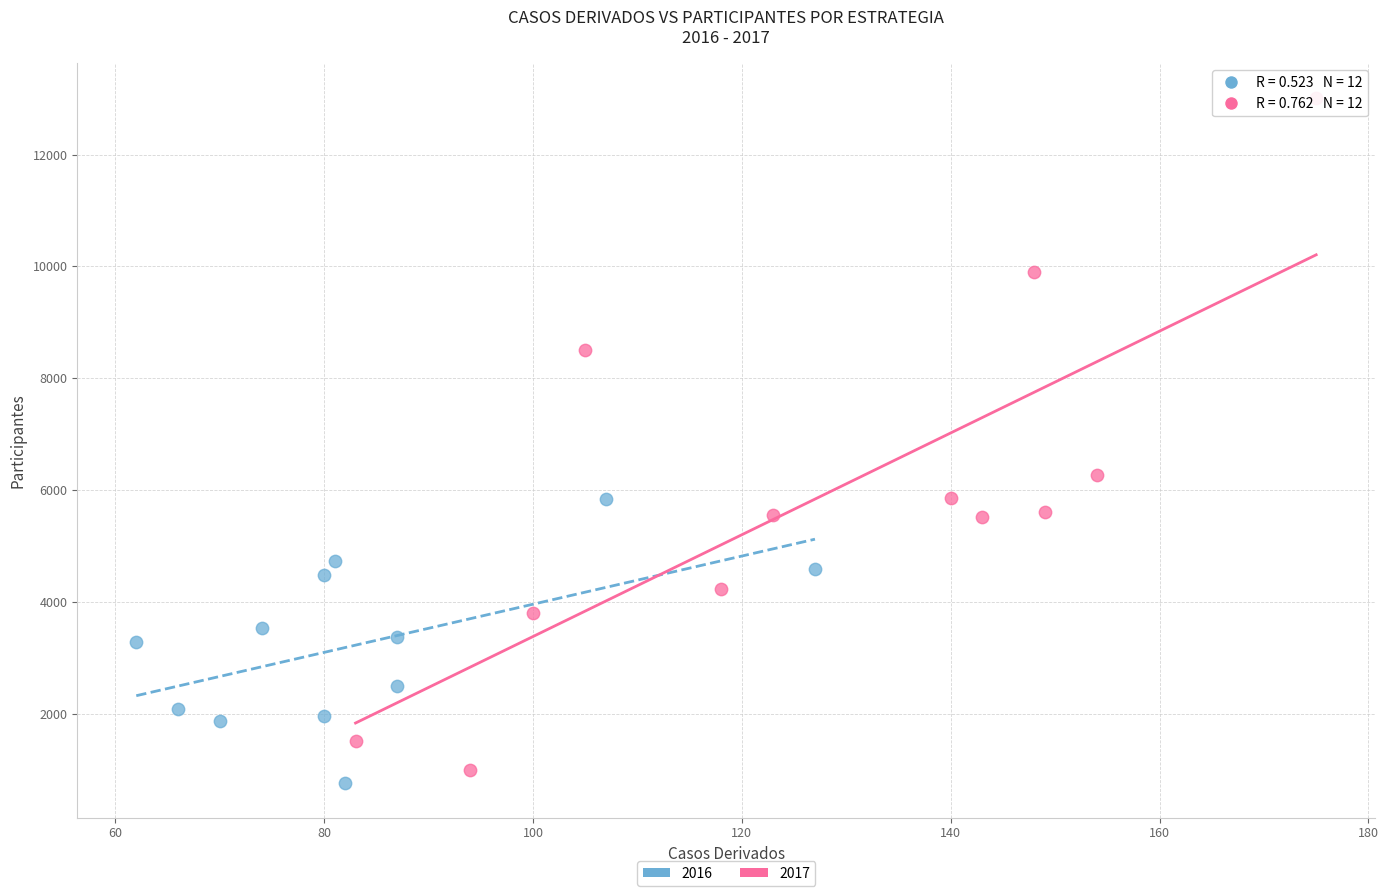

Which series has the largest Y range (max minus min)?

2017